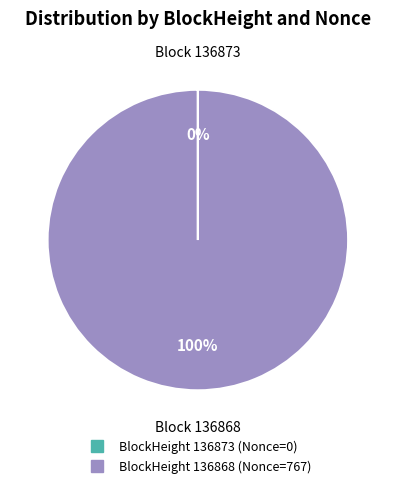

Does any single category account for the majority?

Yes